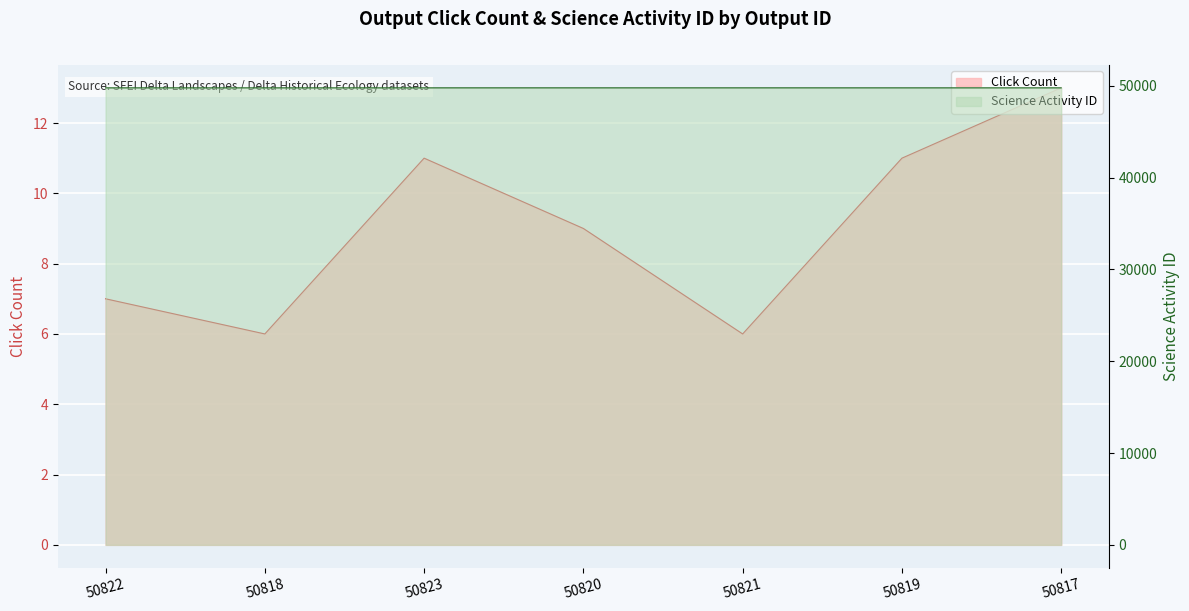

How many interior local valleys does the Science Activity ID series have?

1